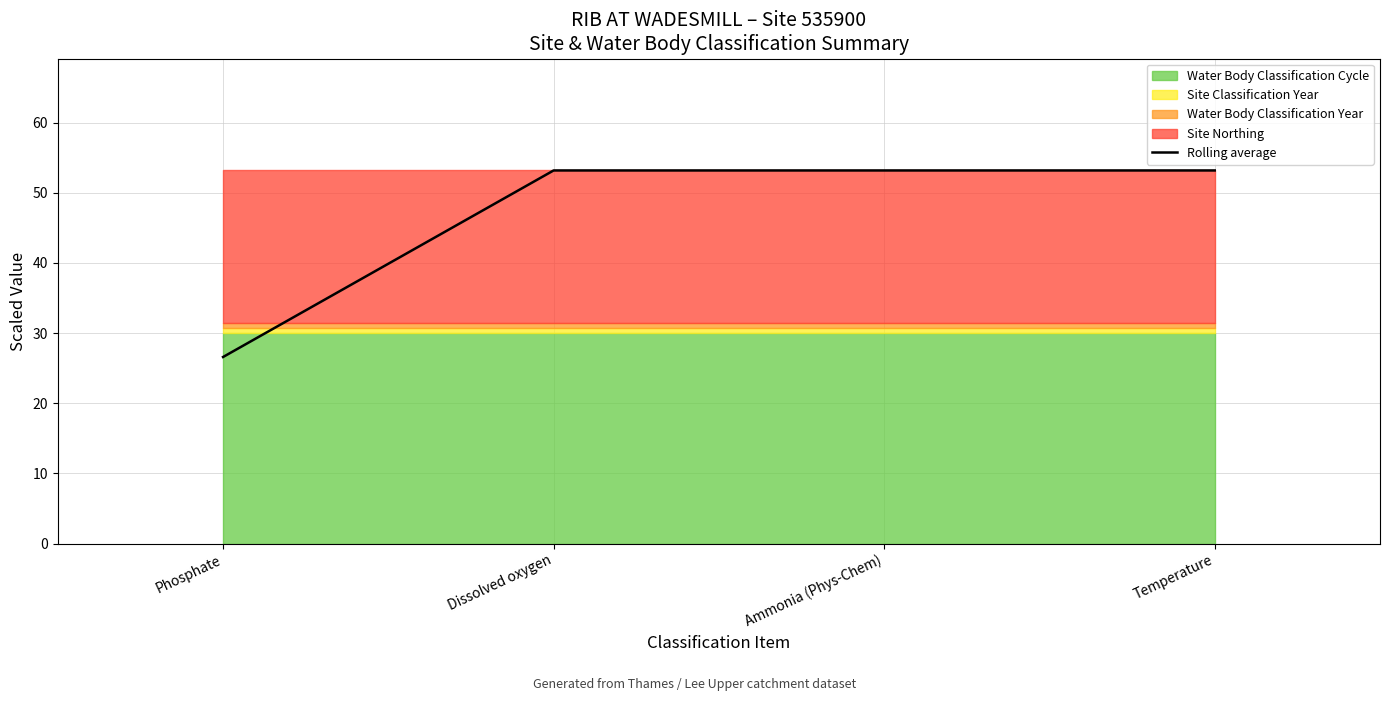

How many lines are shown in the chart?

1